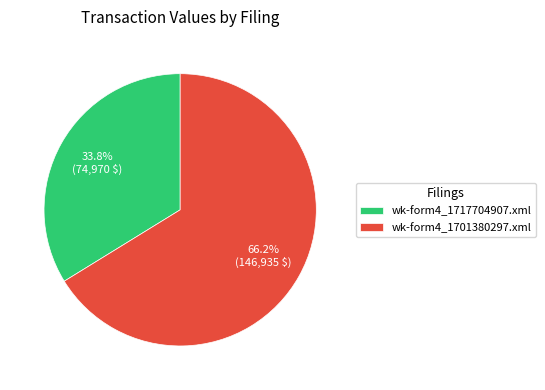

To the nearest percent, what portion does wk-form4_1717704907.xml represent?

34%